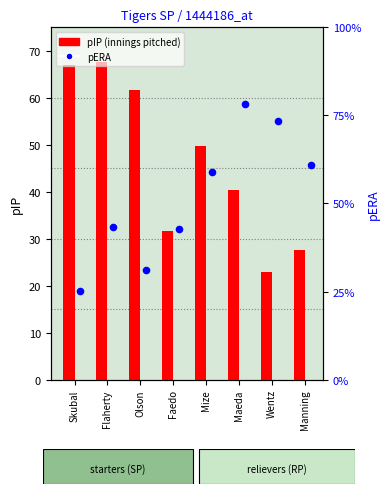

Which series reaches the maximum Y coordinate?

pIP (innings pitched)